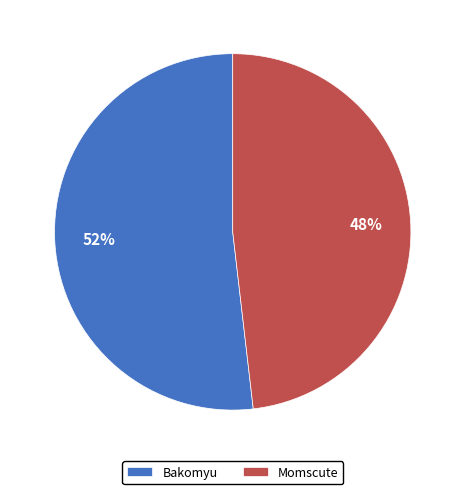

To the nearest percent, what is the average slice percentage?

50%